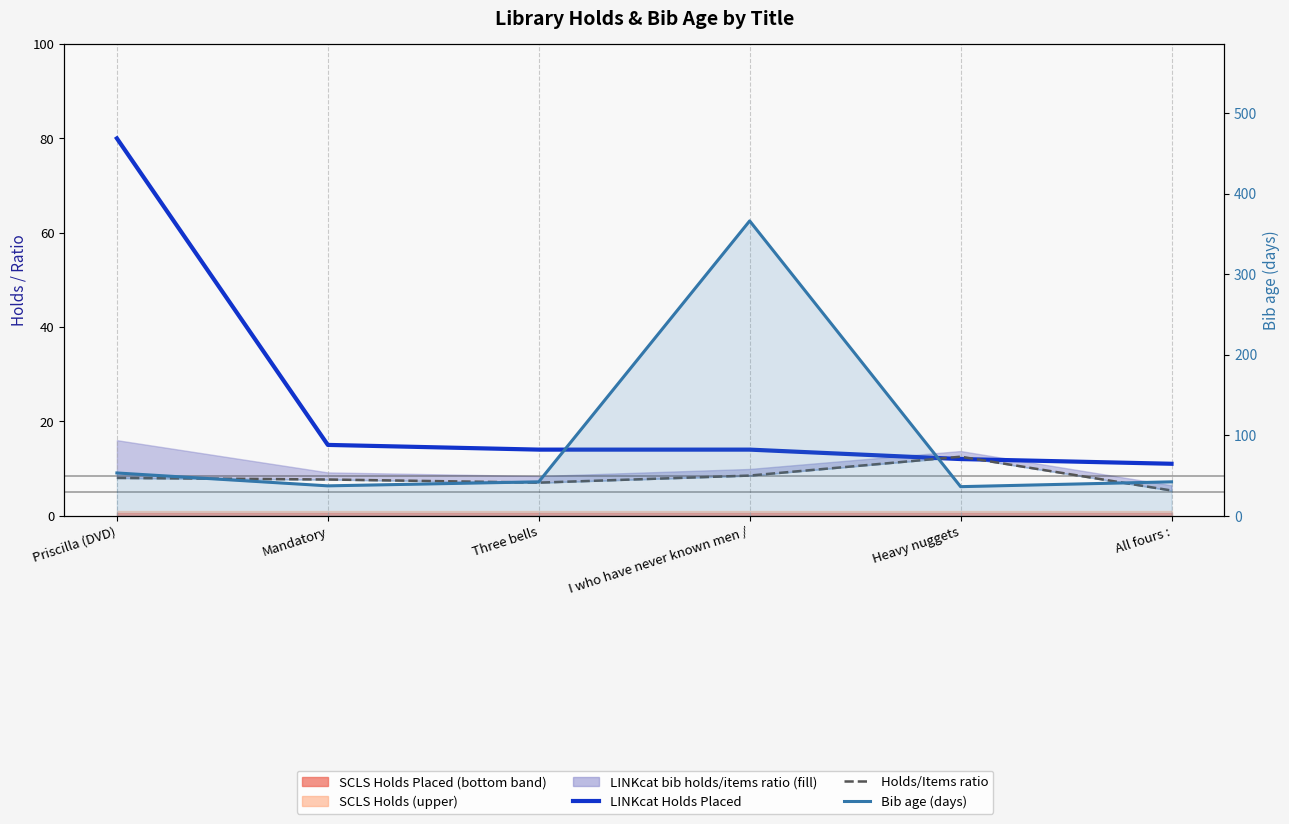

What position from the right is Priscilla (DVD)?

6